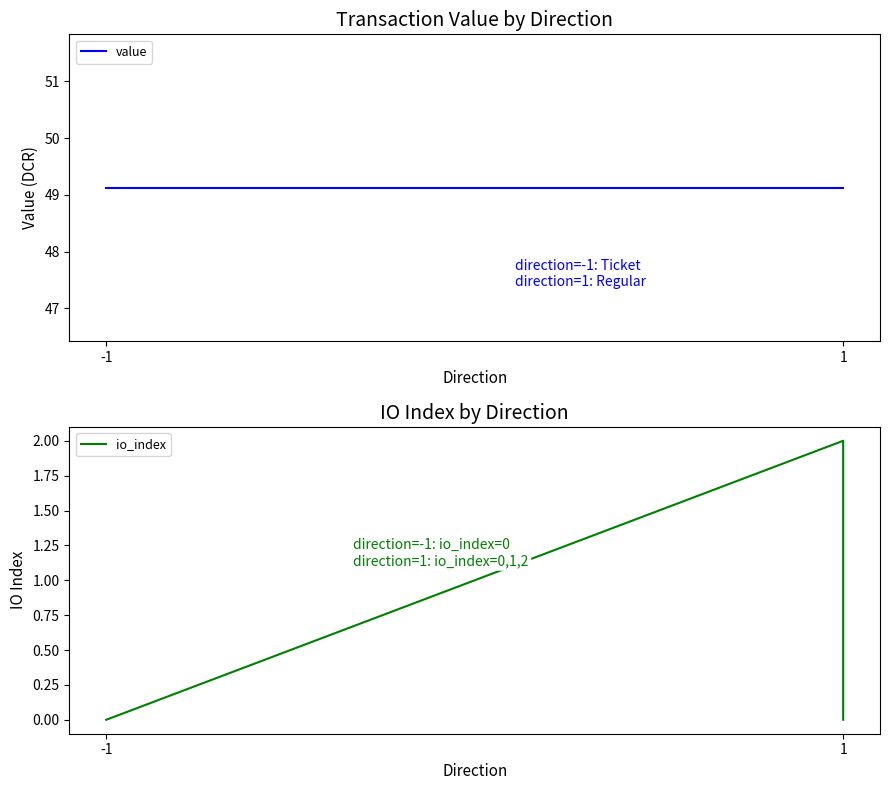

Which series changed the most between -1 and 1?

value